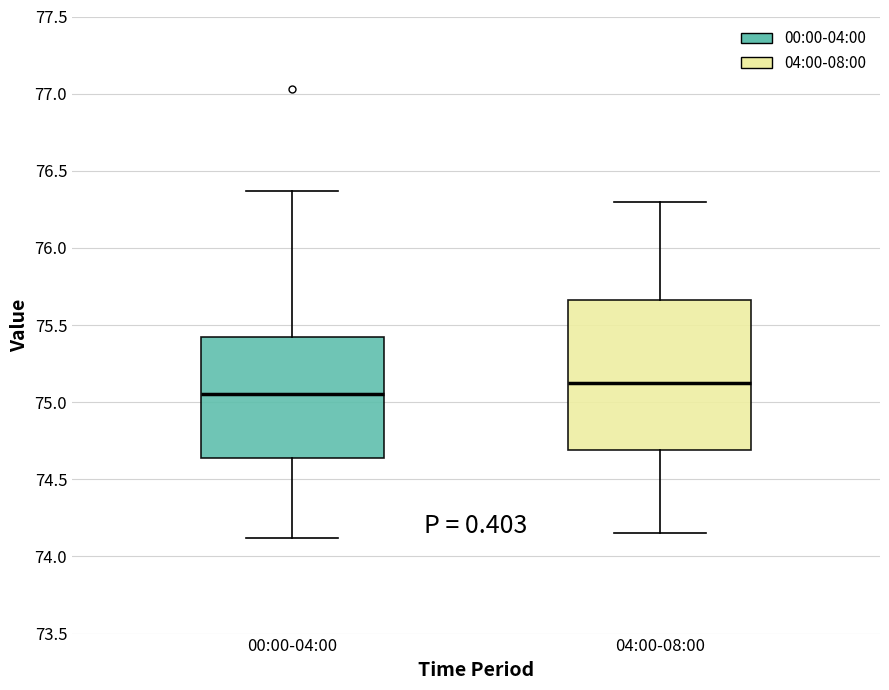

Comparing the boxes themselves (not the whiskers), which one is the tallest?

04:00-08:00